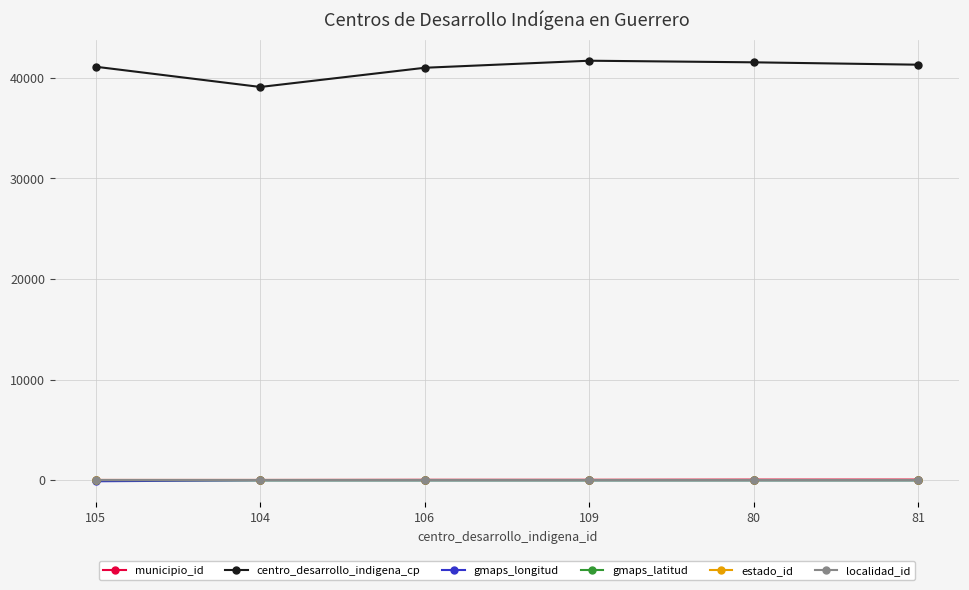

True or false: estado_id and municipio_id intersect in this chart.

False